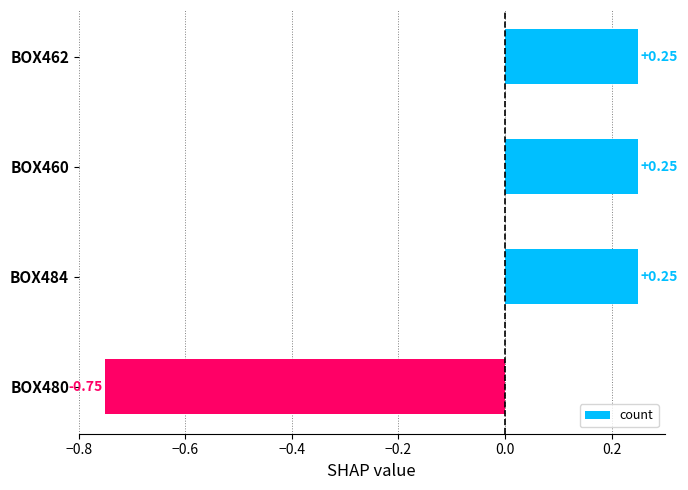

Count the values in the range 0 to 1.

3